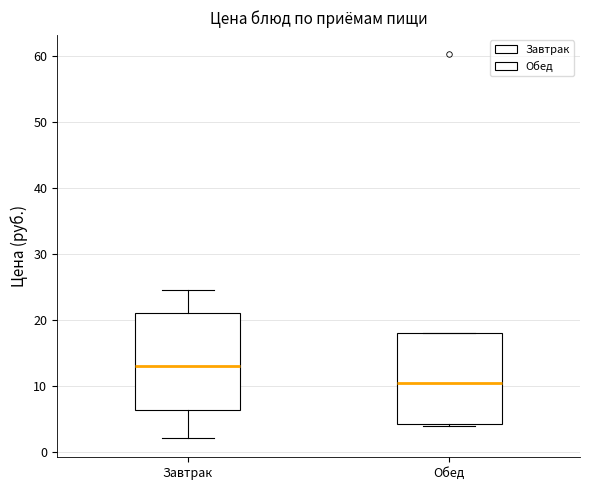

Reading left to right, transcribe this box plot: for each box, give where its median line is, the range the box spans, and where its two whiskers end, as read against the y-axis. The values are not printed on the chart, so give them approximately, as read against the axis.

Завтрак: median 13, box 6 to 21, whiskers 2 to 25
Обед: median 11, box 4 to 18, whiskers 4 to 18